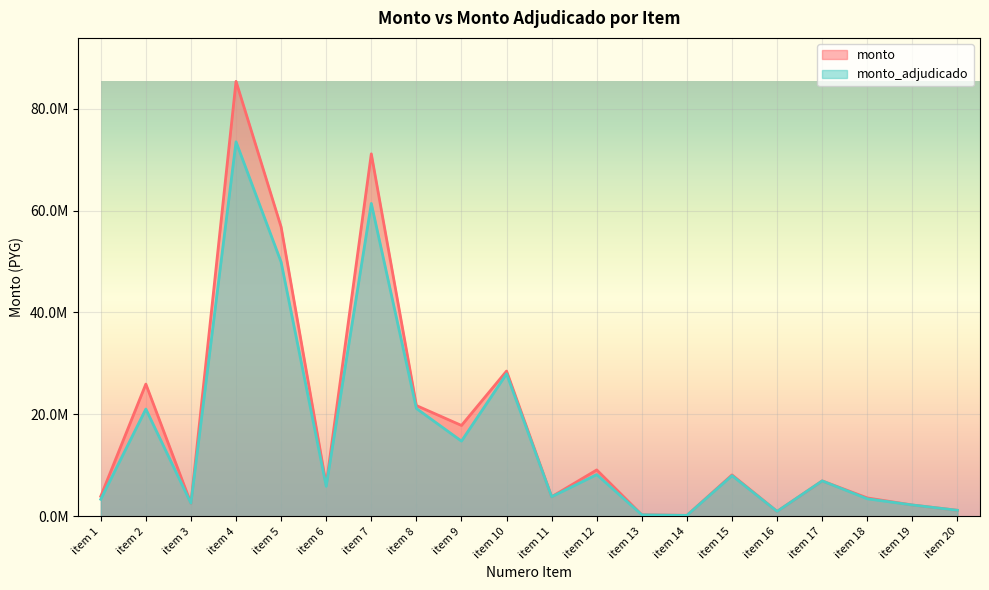

The value of monto at item 8 is 21725625. True or false?

True